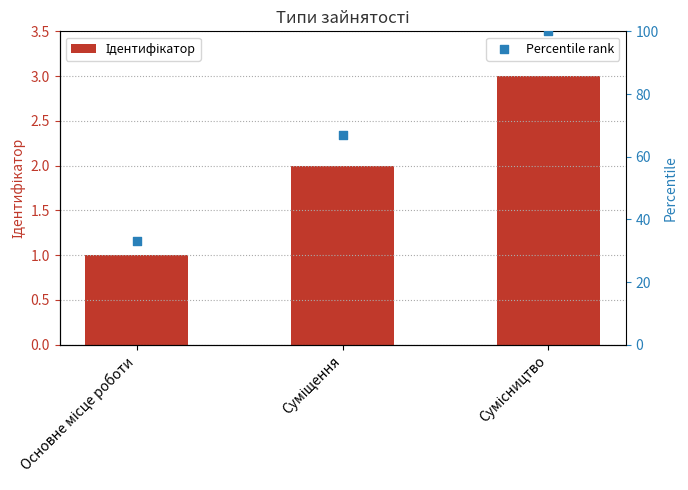

Which series has the widest spread of Y values?

Percentile rank